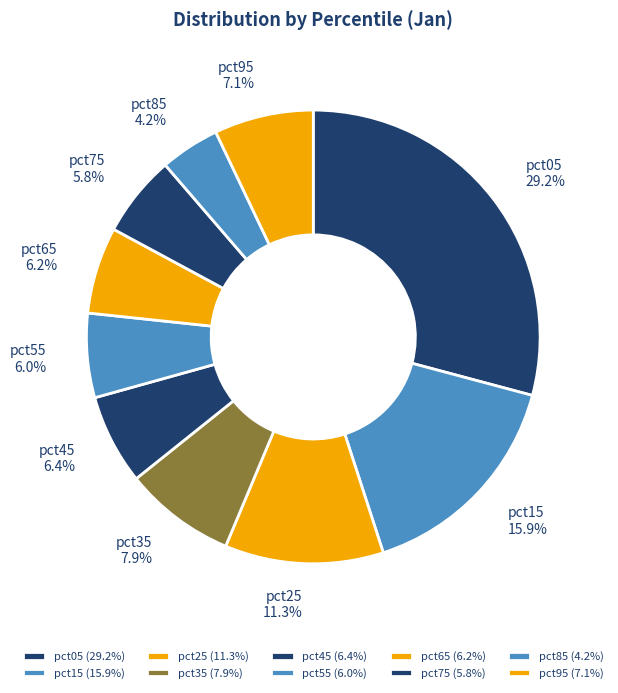

What percentage is the pct95 slice, to the nearest percent?

7%